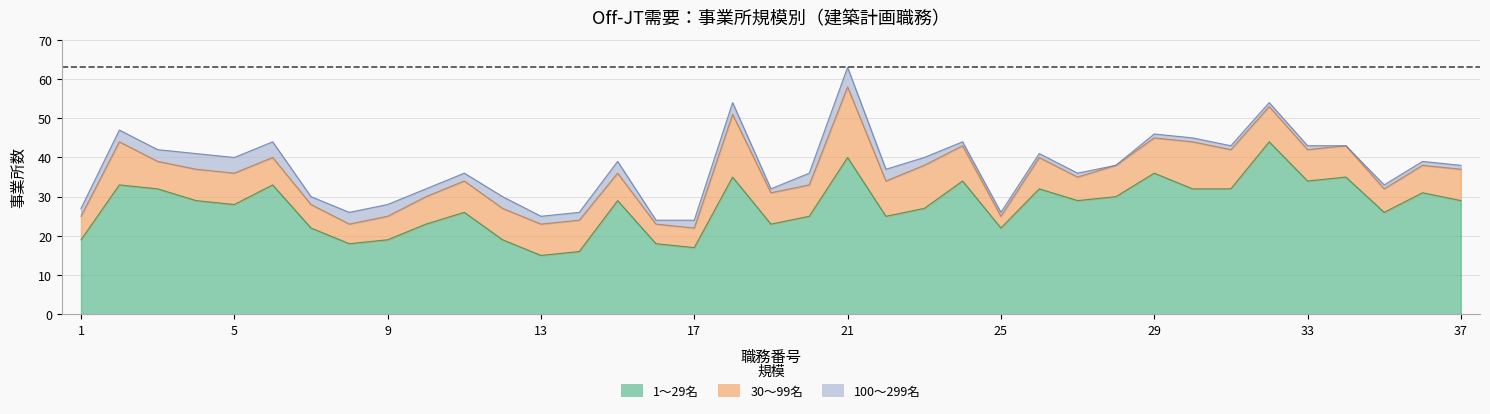

Does the chart have visible grid lines?

Yes